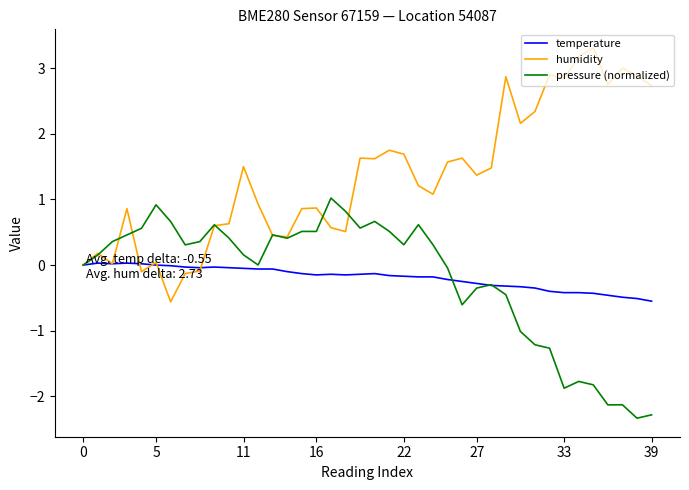

After their last crossing, which series has the higher values: temperature or pressure (normalized)?

temperature